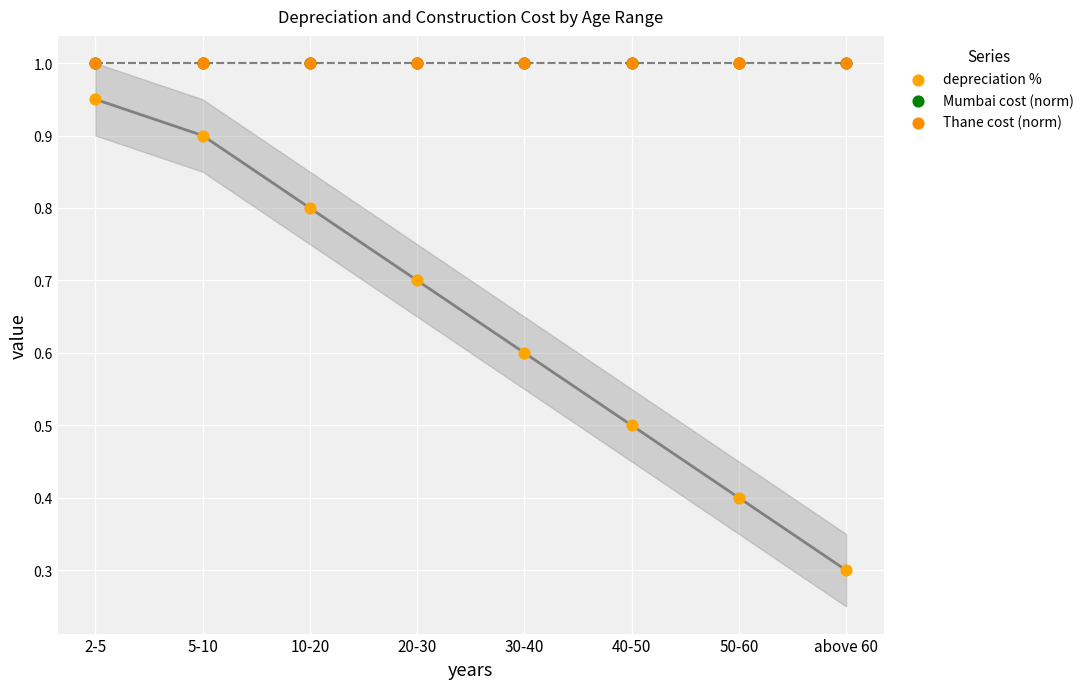

Which series has the widest spread of Y values?

depreciation %